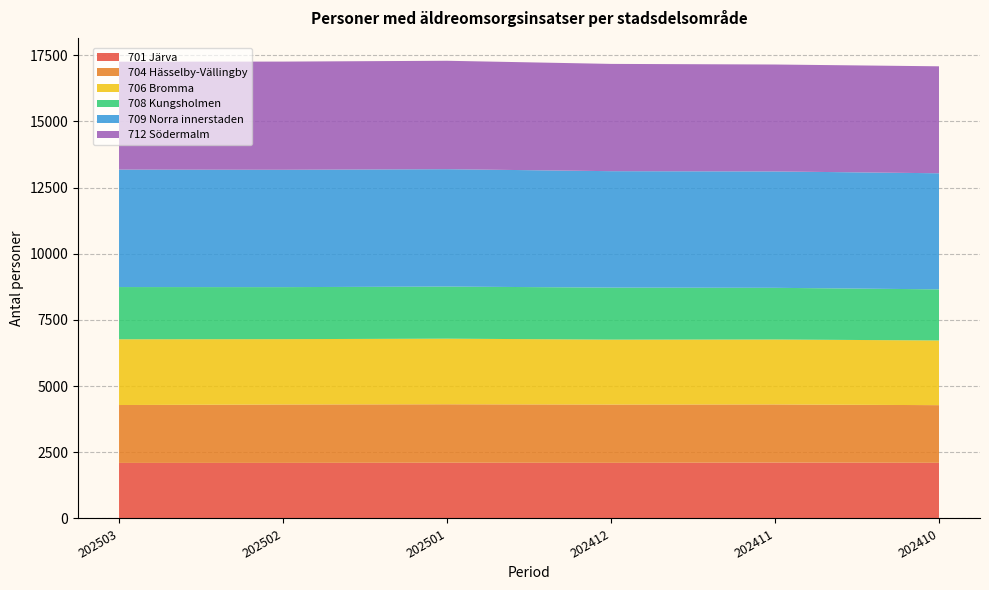

Reading left to right, what are all the values shown in this chart?

701 Järva: 202503=2098	202502=2099	202501=2106	202412=2101	202411=2111	202410=2102
704 Hässelby-Vällingby: 202503=2187	202502=2206	202501=2207	202412=2202	202411=2196	202410=2178
706 Bromma: 202503=2483	202502=2468	202501=2478	202412=2452	202411=2453	202410=2443
708 Kungsholmen: 202503=1973	202502=1965	202501=1968	202412=1965	202411=1952	202410=1931
709 Norra innerstaden: 202503=4437	202502=4433	202501=4434	202412=4398	202411=4396	202410=4385
712 Södermalm: 202503=4075	202502=4086	202501=4095	202412=4052	202411=4039	202410=4040